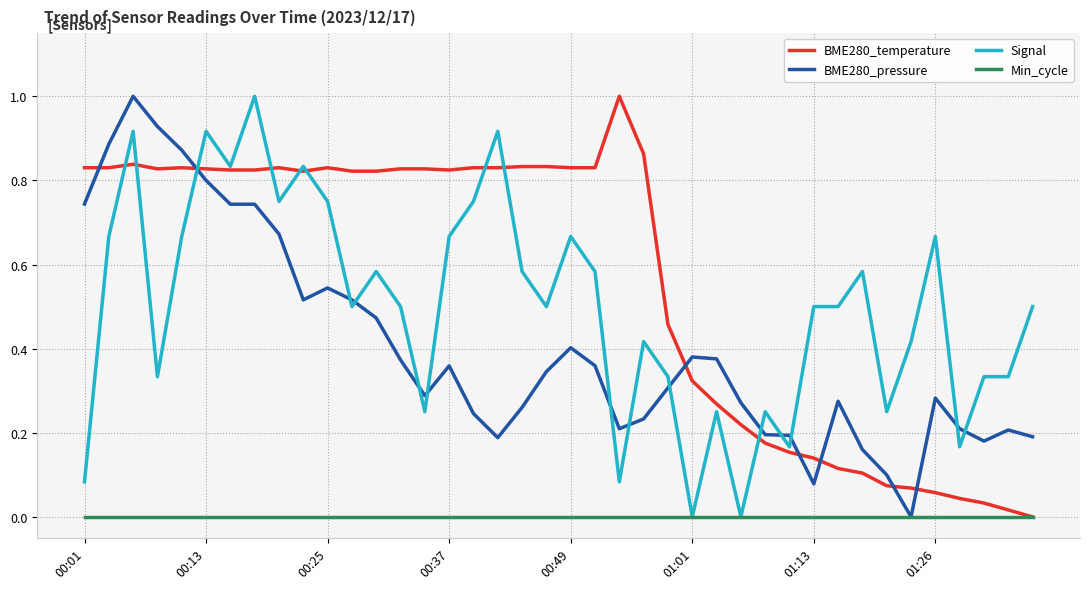

Which series has the largest total across all categories?

BME280_temperature